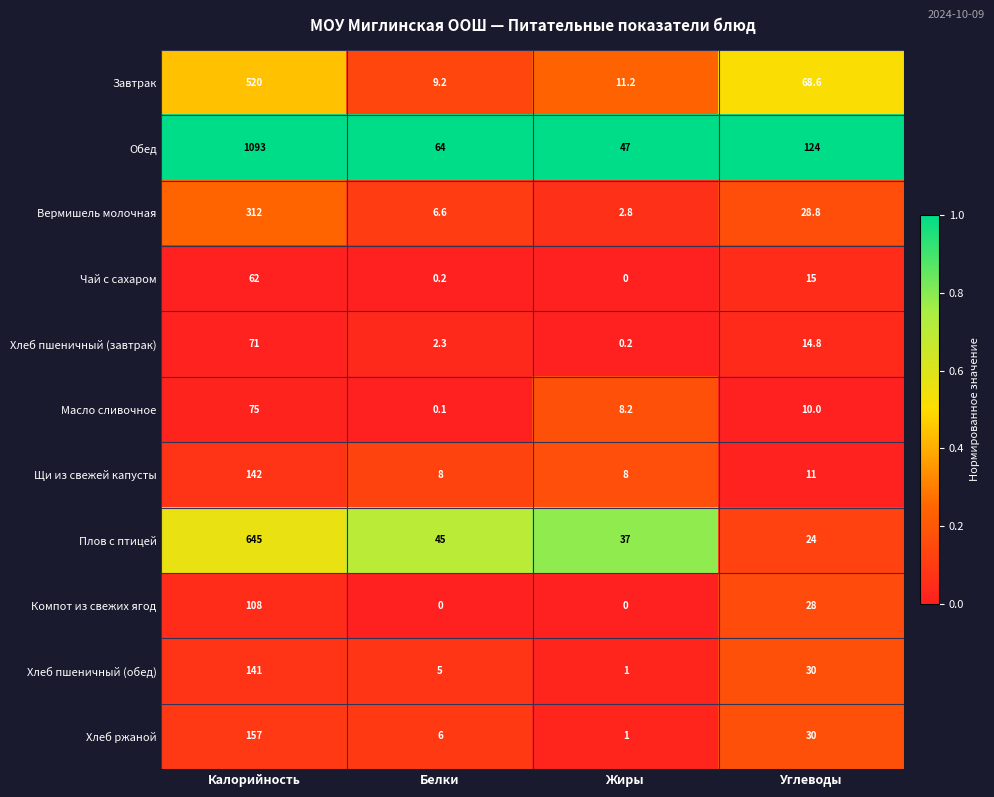

What is the total value across all series at Углеводы?

384.2